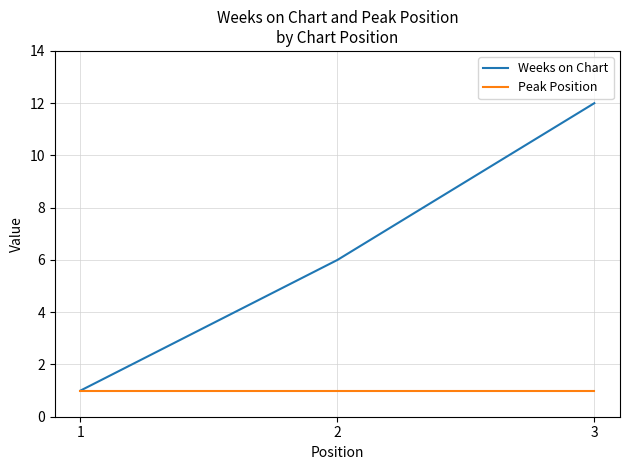

Which series changed the most between 1 and 2?

Weeks on Chart